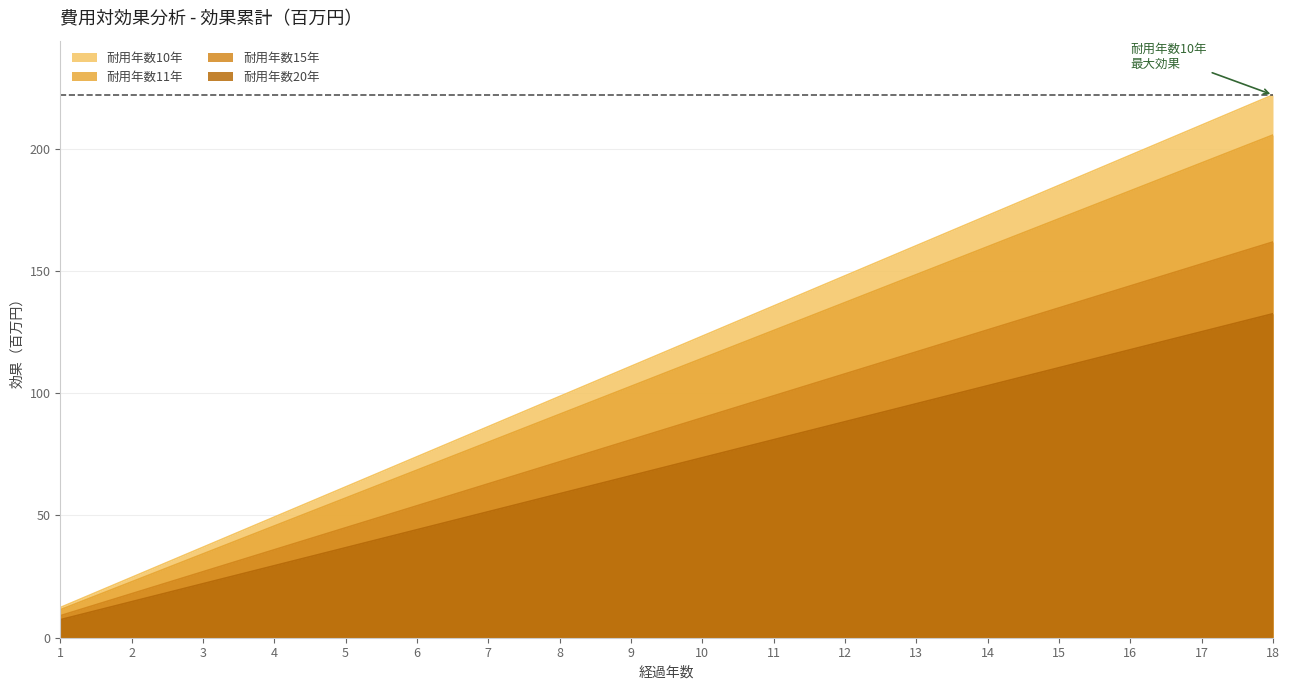

Which has a higher value, 12 or 8?

12